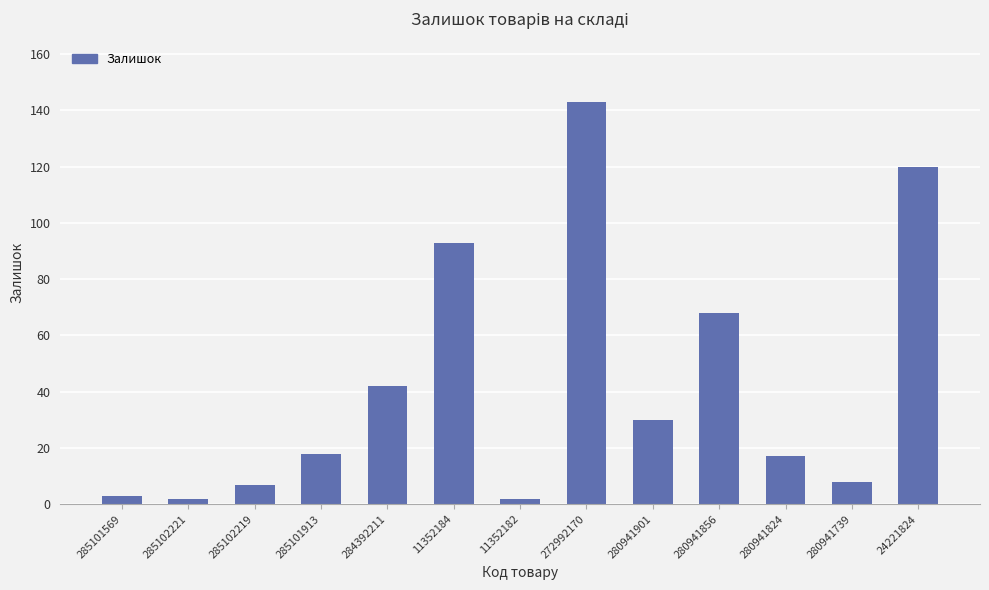

What is the average value?

43